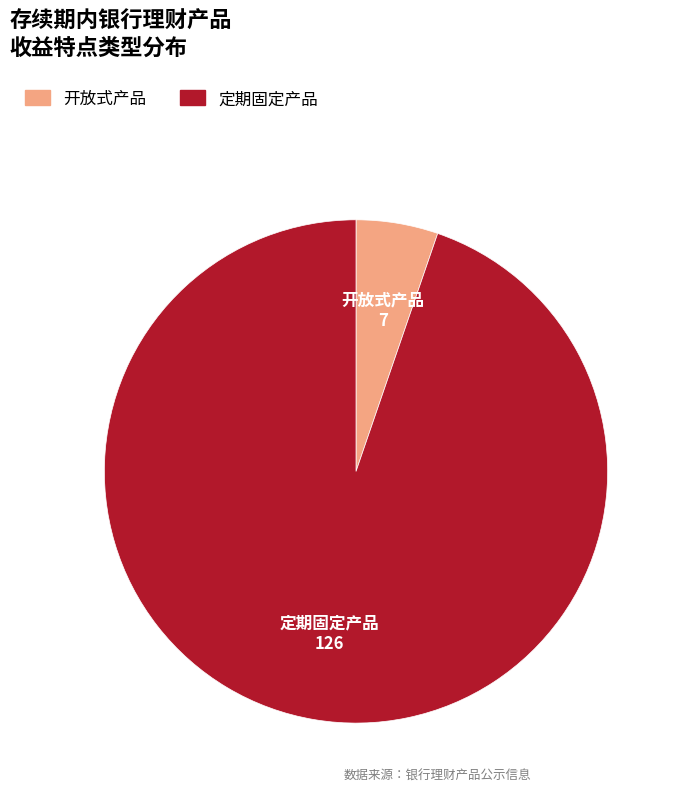

Is there a majority slice in this chart?

Yes